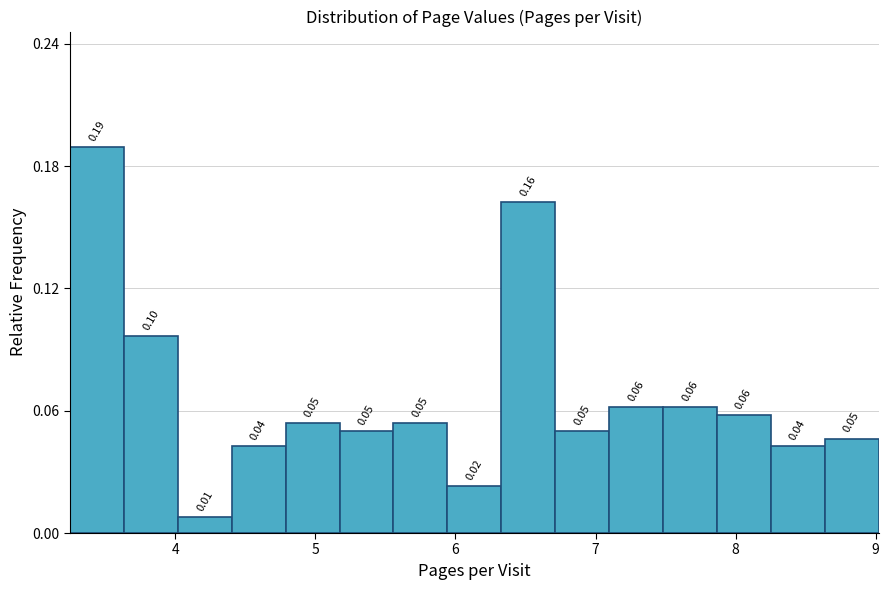

Read against the x-axis, roughly where is the centre of the tallest bar?

3.4